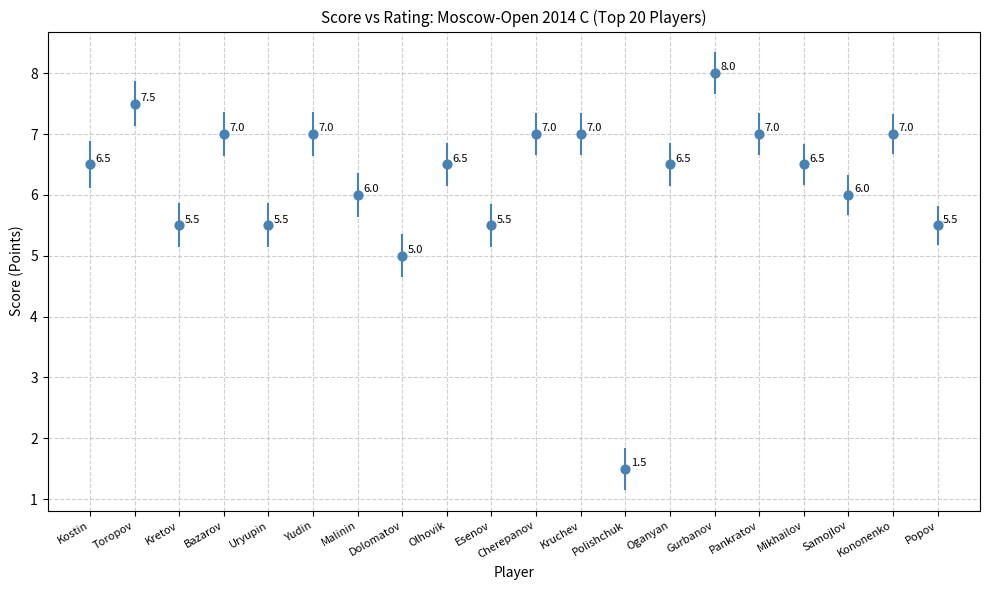

What Y value in the scatter plot is closest to 4?

5.0